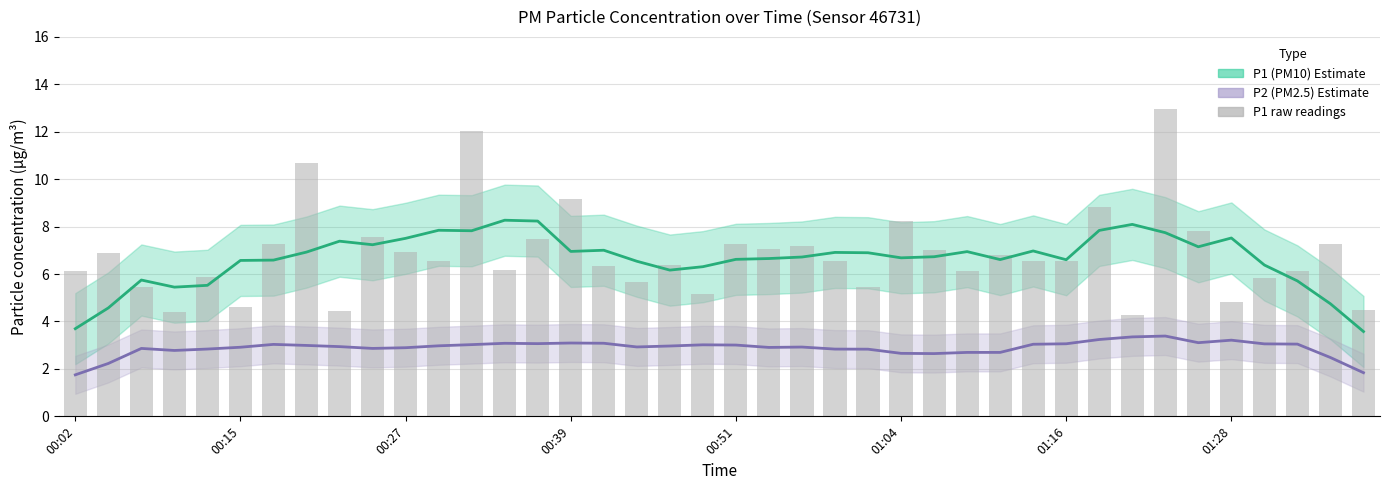

What is the label of the 13th bar from the left?

12